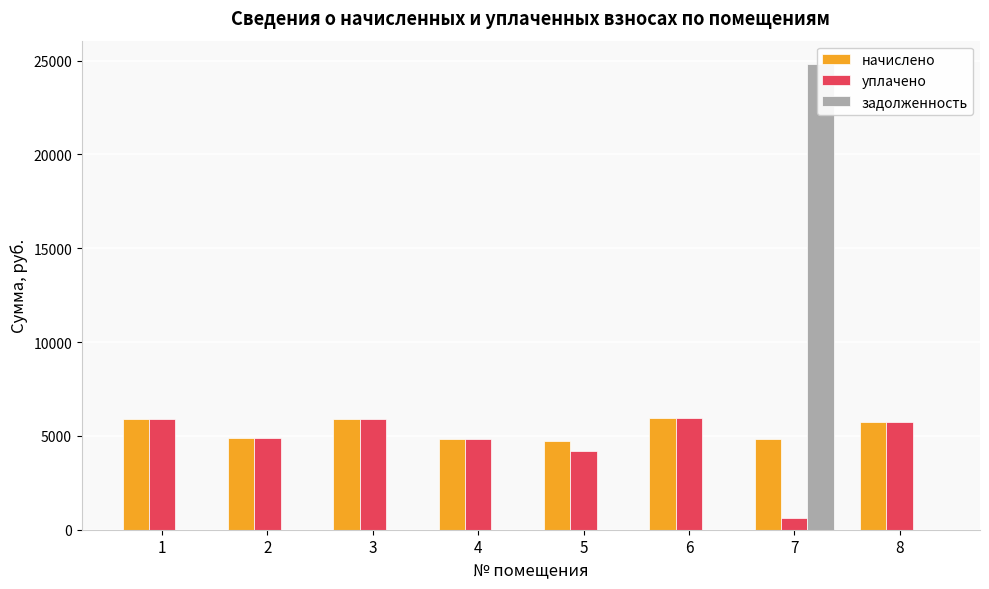

Does the chart contain any negative values?

No